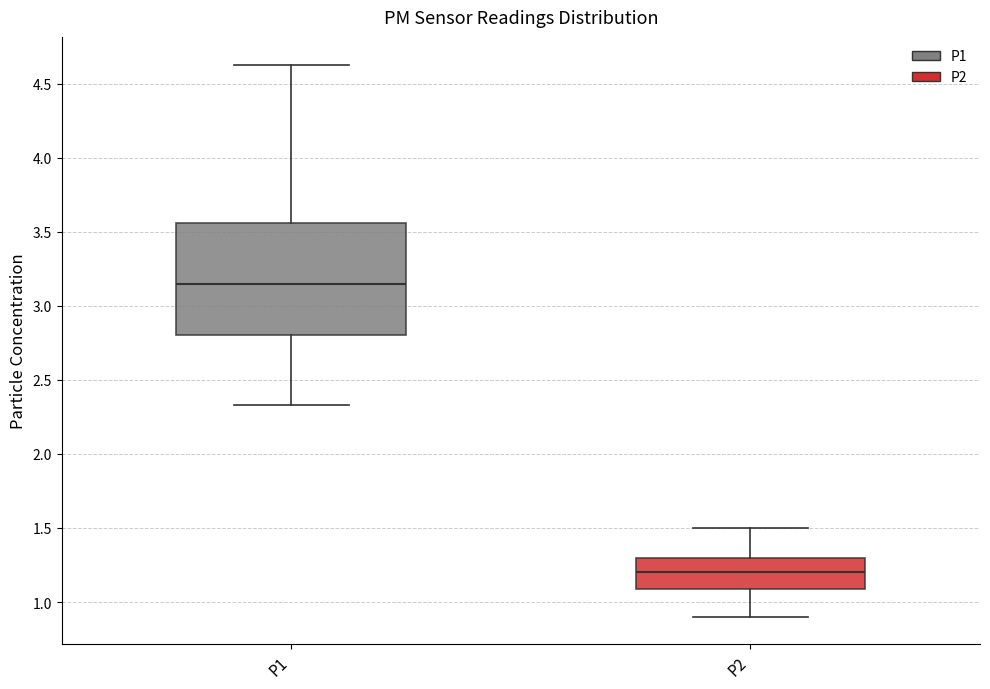

Which box's median line is the lowest?

P2